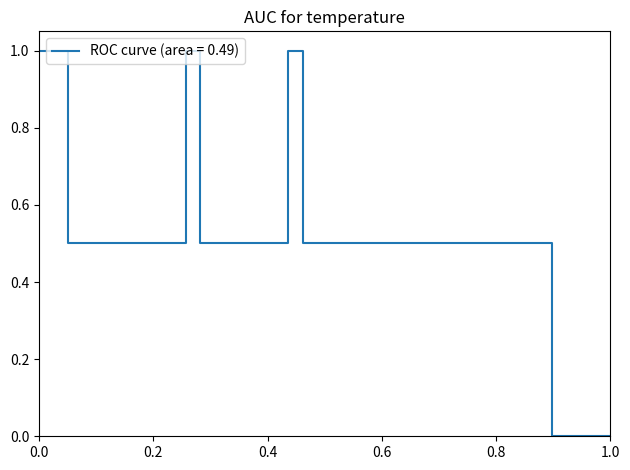

How many lines are shown in the chart?

1